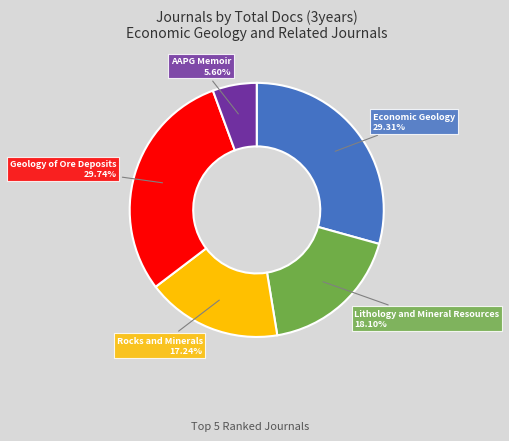

Which category has the smallest portion of the pie?

AAPG Memoir